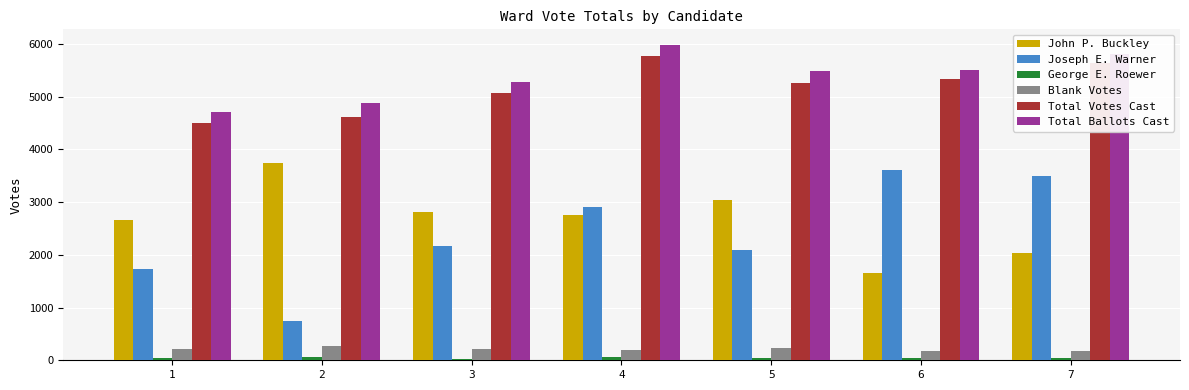

True or false: Joseph E. Warner has a value of 750 at 2.

True